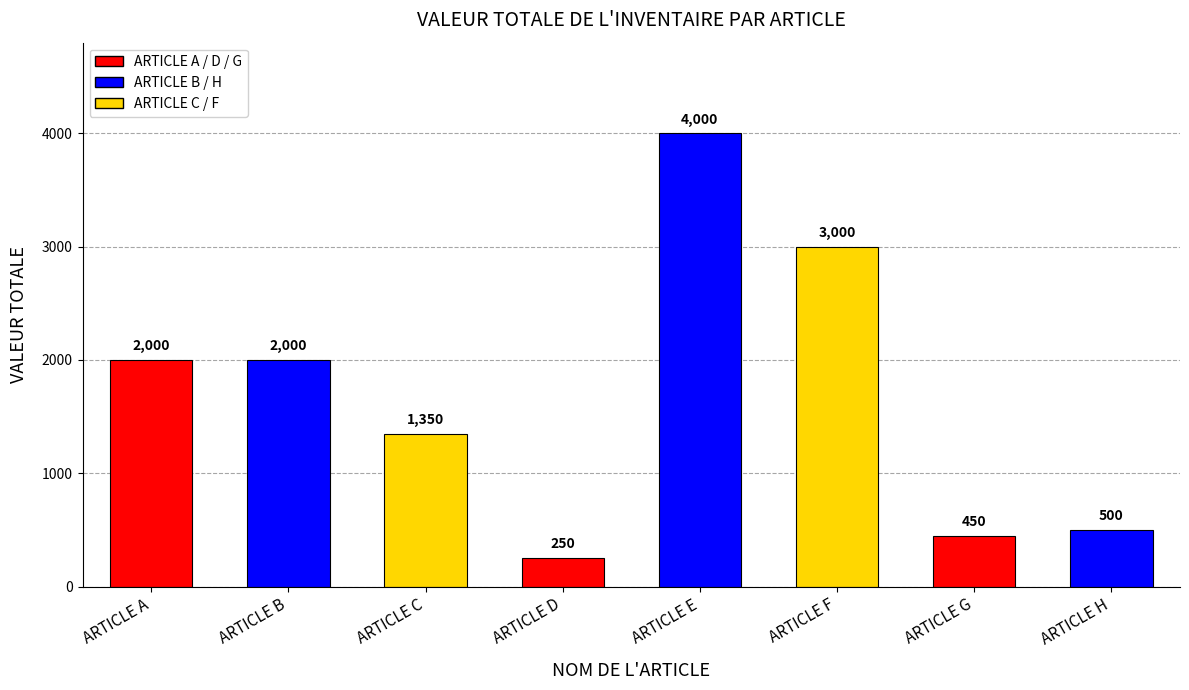

What is the difference between the maximum and minimum values?

3750